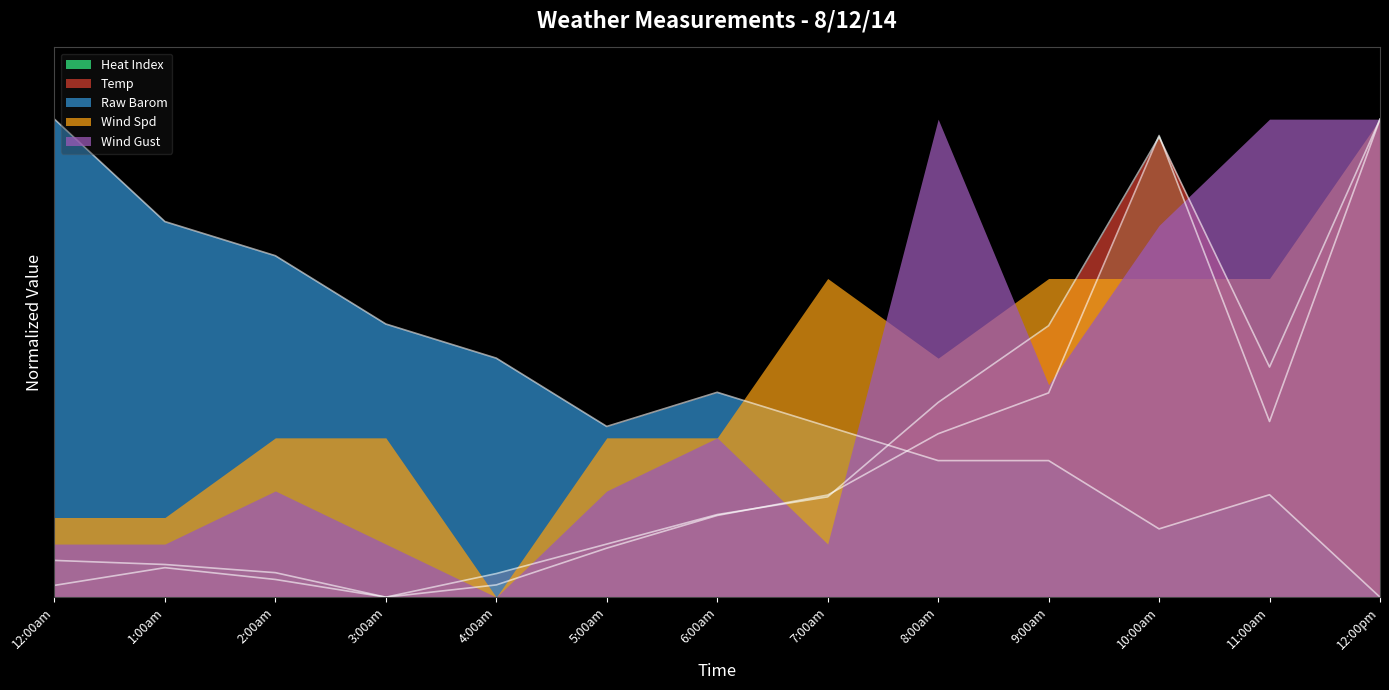

The value of Temp at 9:00am is 56.8. True or false?

True